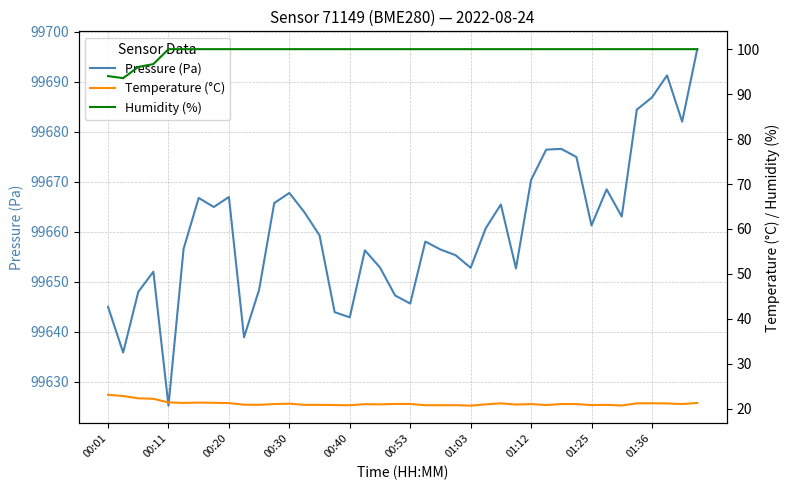

What position from the right is 34?

6